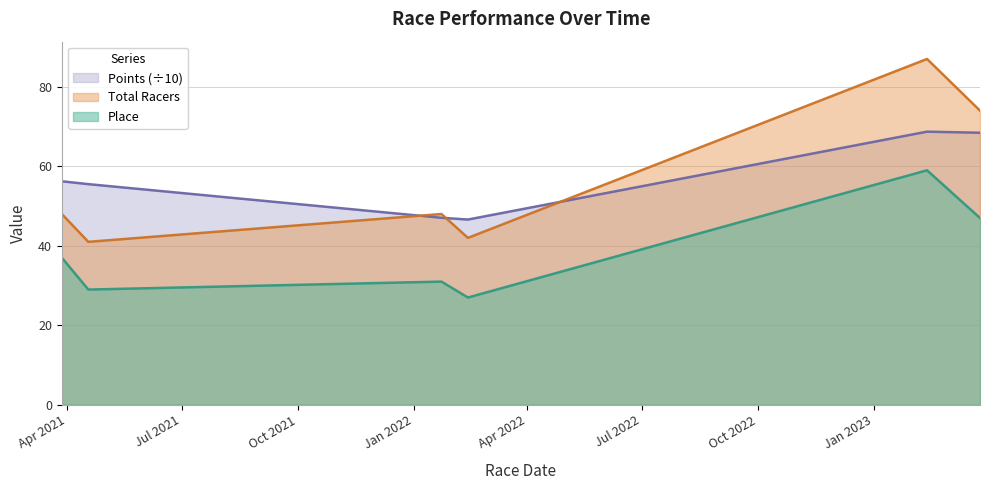

At which label is Place closest to 43?

2023-03-26